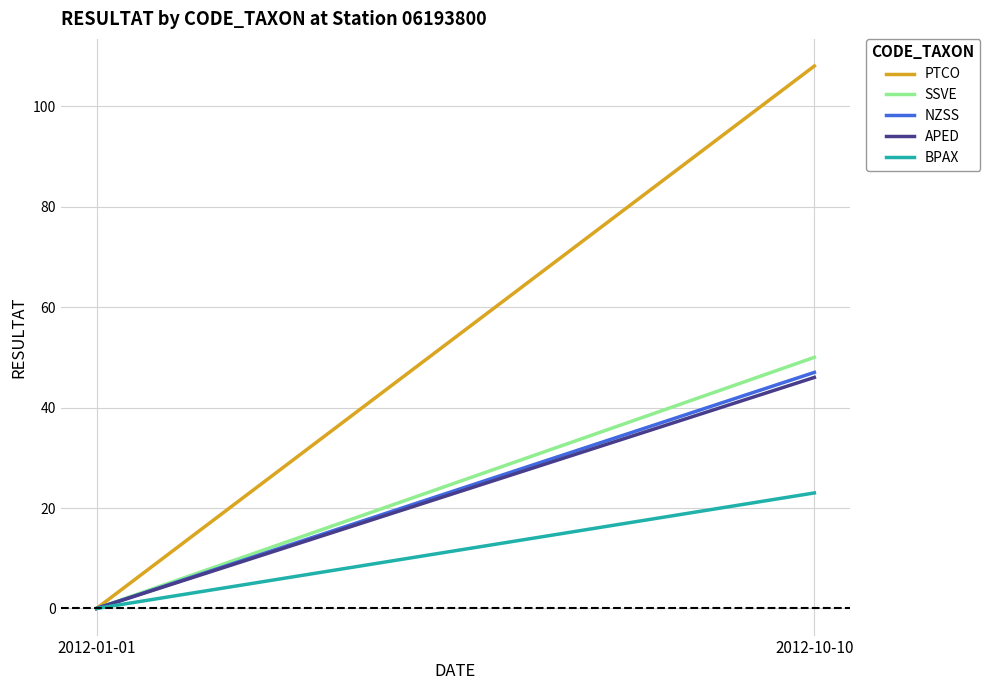

What is the maximum value for BPAX?

23